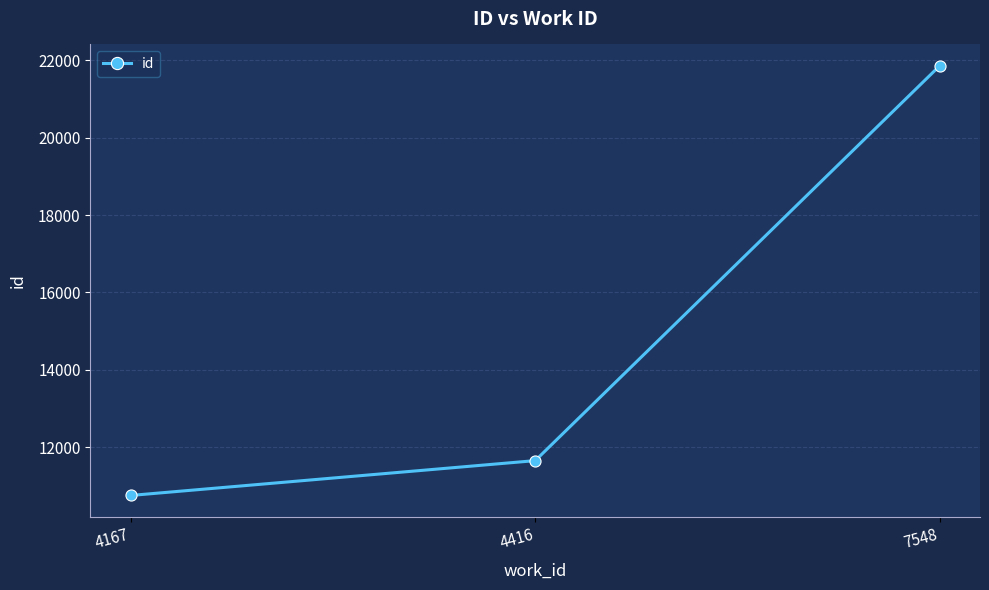

Rank the categories by value from lowest to highest.

4167, 4416, 7548